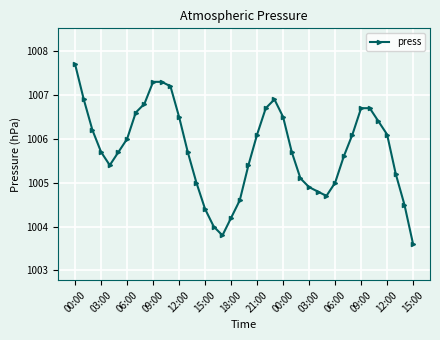

What is the greatest value displayed?

1007.7